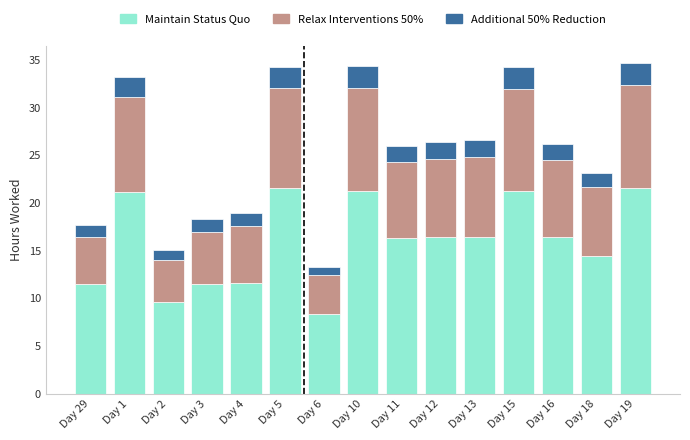

What is the highest value of the Maintain Status Quo series?

21.5